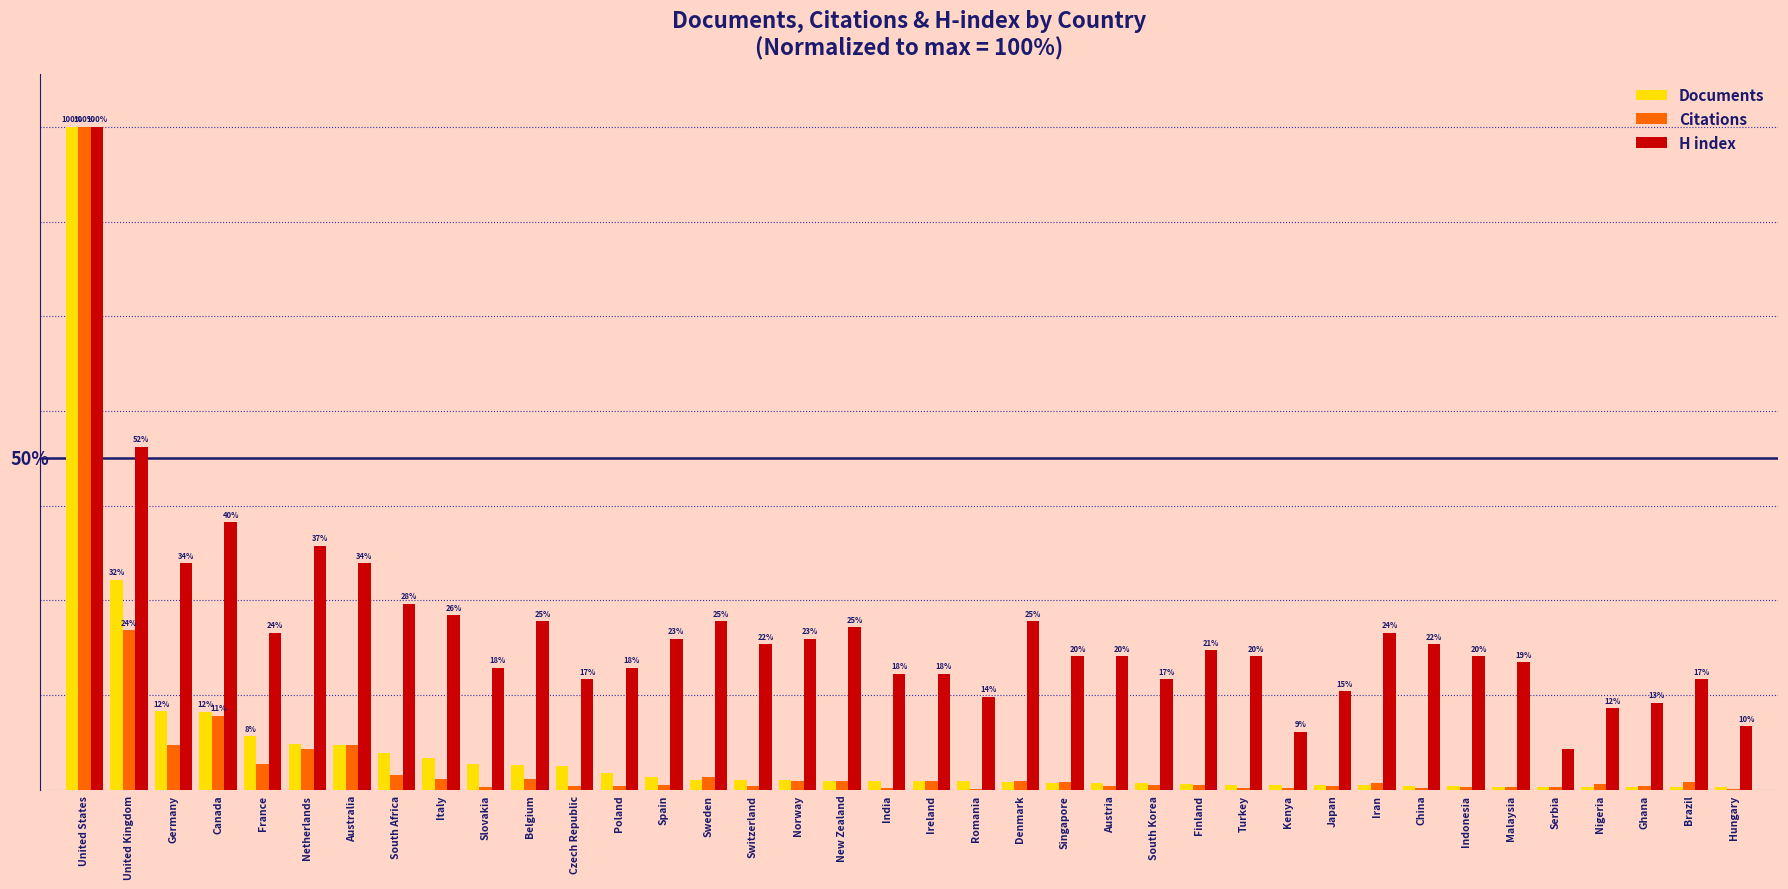

Are the bars grouped side by side (vs. stacked)?

Yes